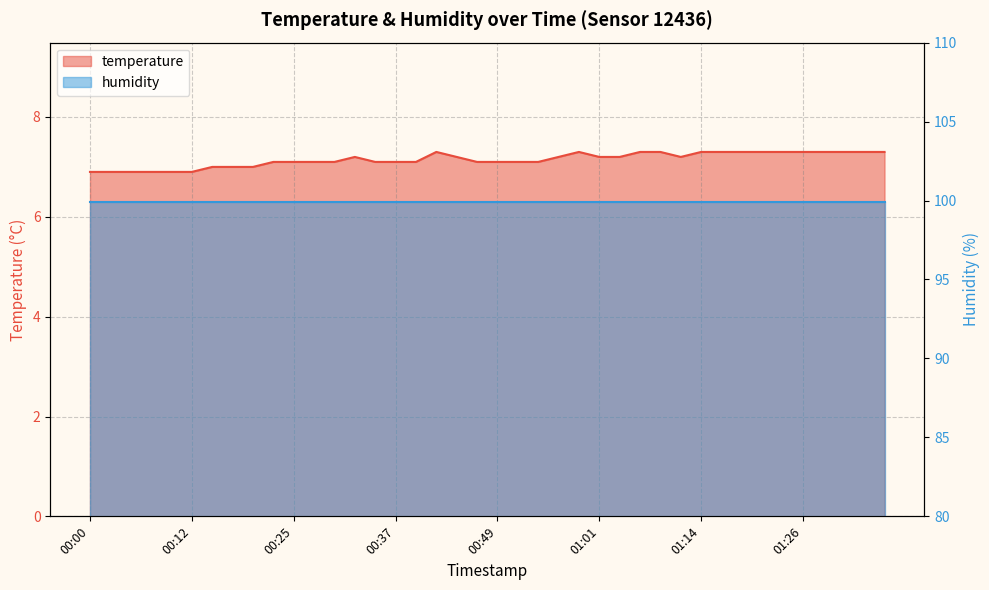

List the labels in order of value, smallest first.

00:00, 00:02, 00:05, 00:07, 00:10, 00:12, 00:15, 00:17, 00:20, 00:22, 00:25, 00:27, 00:29, 00:34, 00:37, 00:39, 00:47, 00:49, 00:51, 00:54, 00:32, 00:44, 00:56, 01:01, 01:04, 01:11, 00:42, 00:59, 01:06, 01:09, 01:14, 01:16, 01:19, 01:21, 01:23, 01:26, 01:28, 01:31, 01:33, 01:36